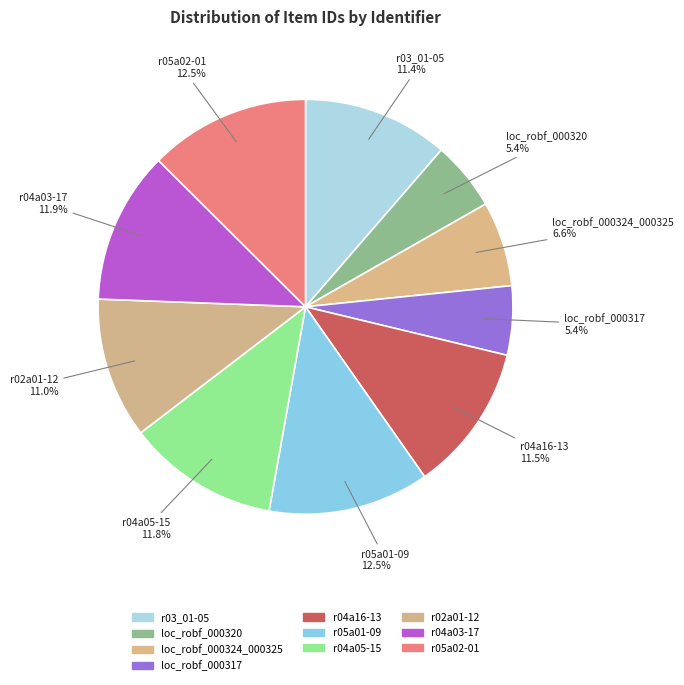

To the nearest percent, what is the combined percentage of r05a01-09 and r05a02-01?

25%